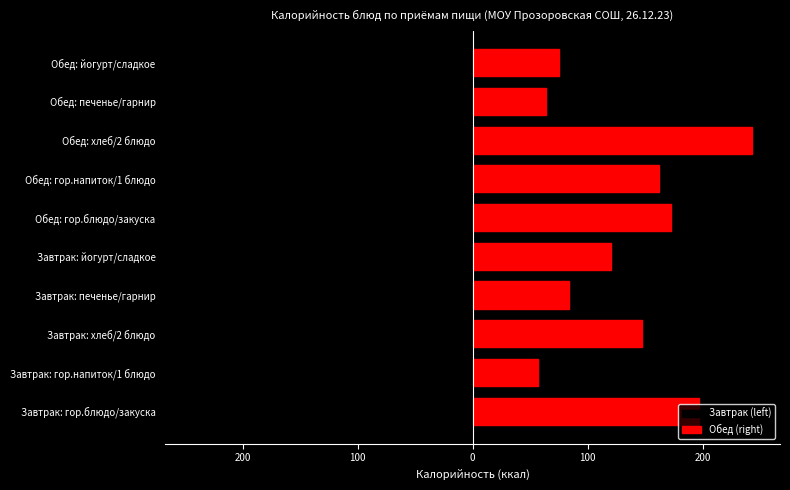

What is the average value of the Завтрак (left) series?

-132.2